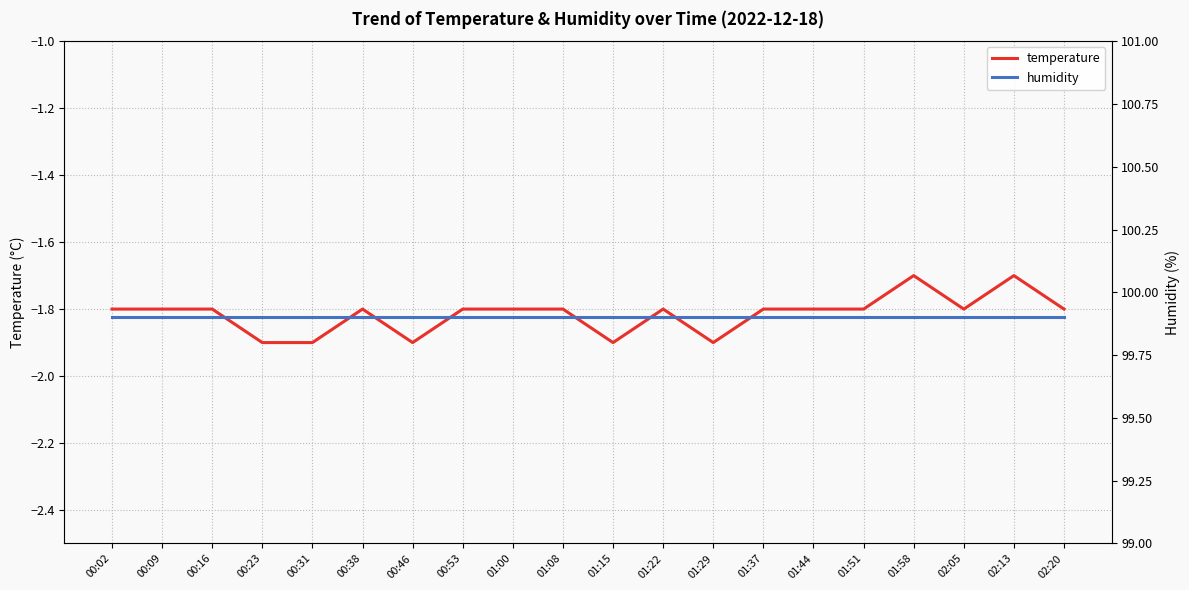

What is the label of the 18th point from the left?

02:05